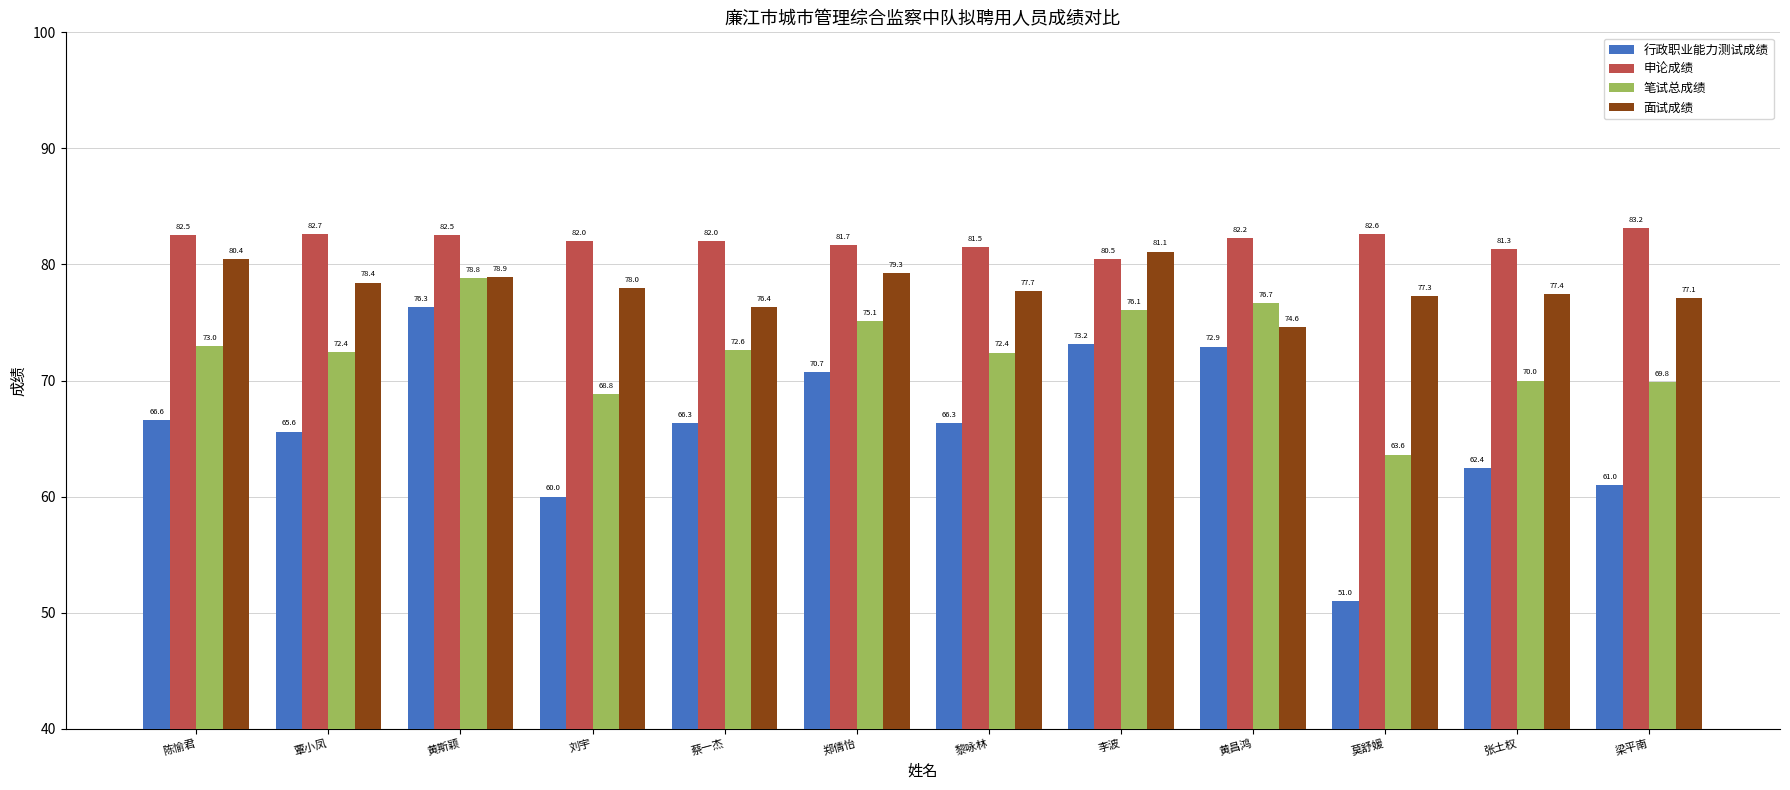

What position from the right is 黄昌鸿?

4